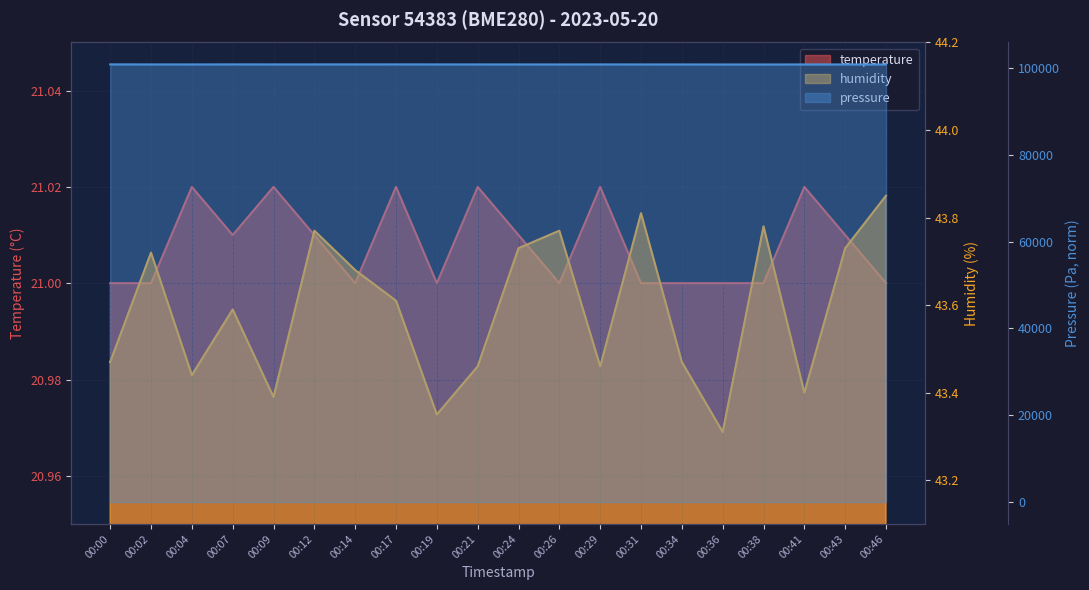

What is the difference between the highest and lowest values at 00:19?

100790.1